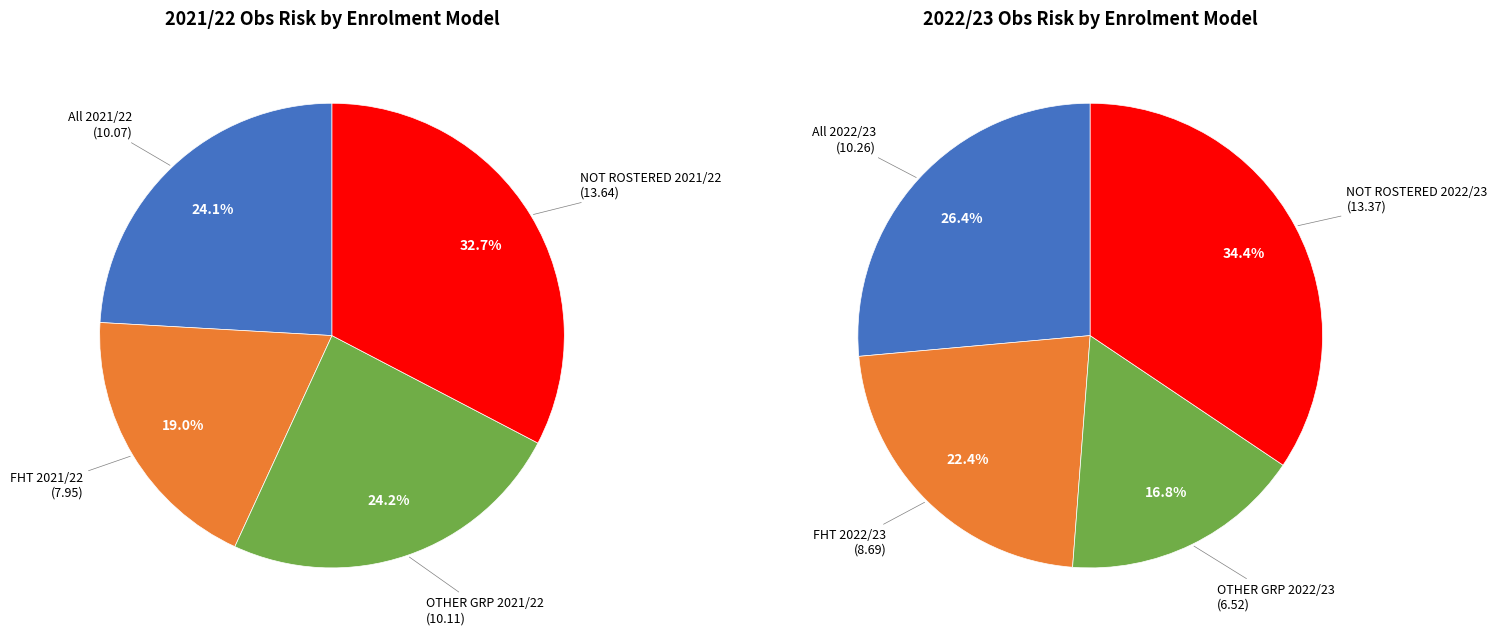

Do NOT ROSTERED 2022/23 and FHT 2021/22 together represent more than half of the pie?

No